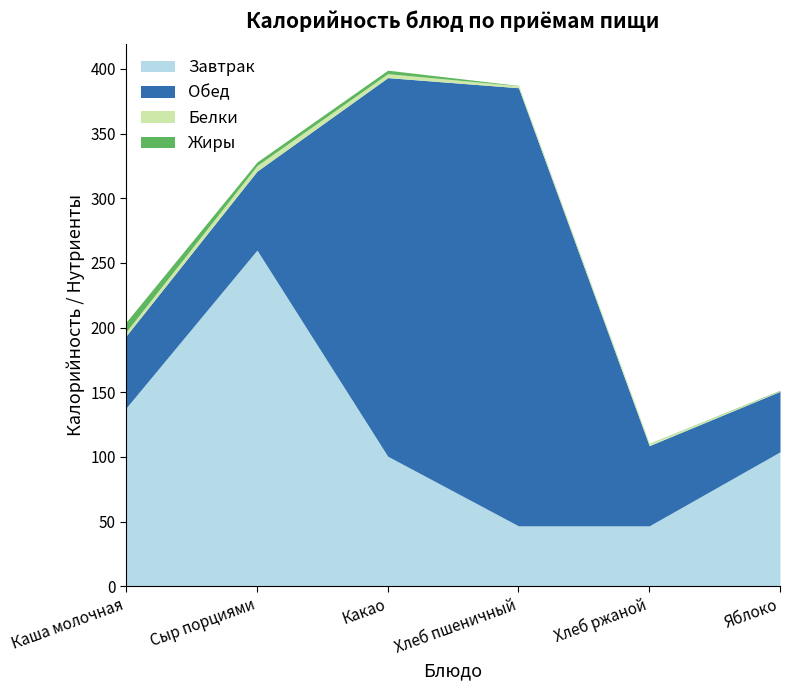

Reading left to right, what are all the values shown in this chart?

Завтрак: Каша молочная=138.1	Сыр порциями=260.0	Какао=100.6	Хлеб пшеничный=46.8	Хлеб ржаной=46.8	Яблоко=104.0
Обед: Каша молочная=55.7	Сыр порциями=61.0	Какао=292.7	Хлеб пшеничный=338.7	Хлеб ржаной=62.0	Яблоко=46.8
Белки: Каша молочная=3.1	Сыр порциями=4.3	Какао=3.1	Хлеб пшеничный=1.6	Хлеб ржаной=1.6	Яблоко=0.5
Жиры: Каша молочная=7.5	Сыр порциями=2.8	Какао=2.7	Хлеб пшеничный=0.2	Хлеб ржаной=0.2	Яблоко=0.3